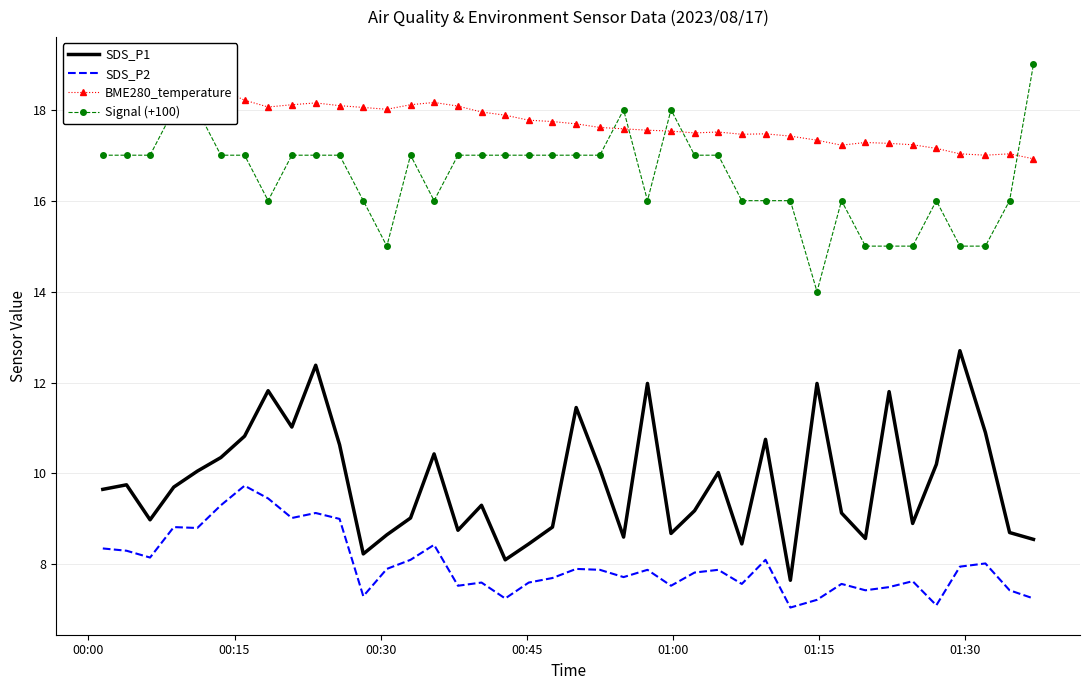

True or false: SDS_P2 and Signal (+100) cross at least once.

False